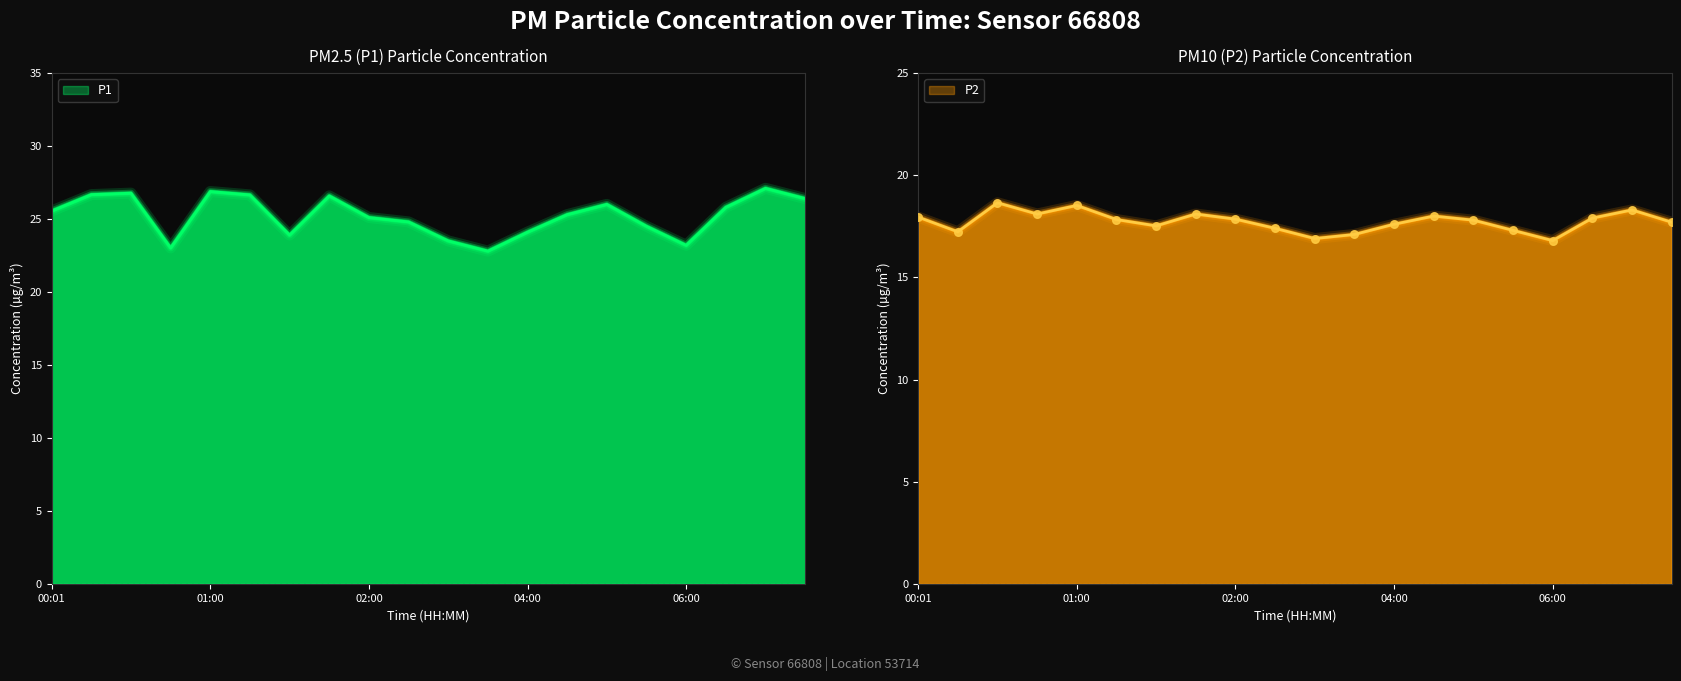

What are all the series names shown in the legend?

P1, P2